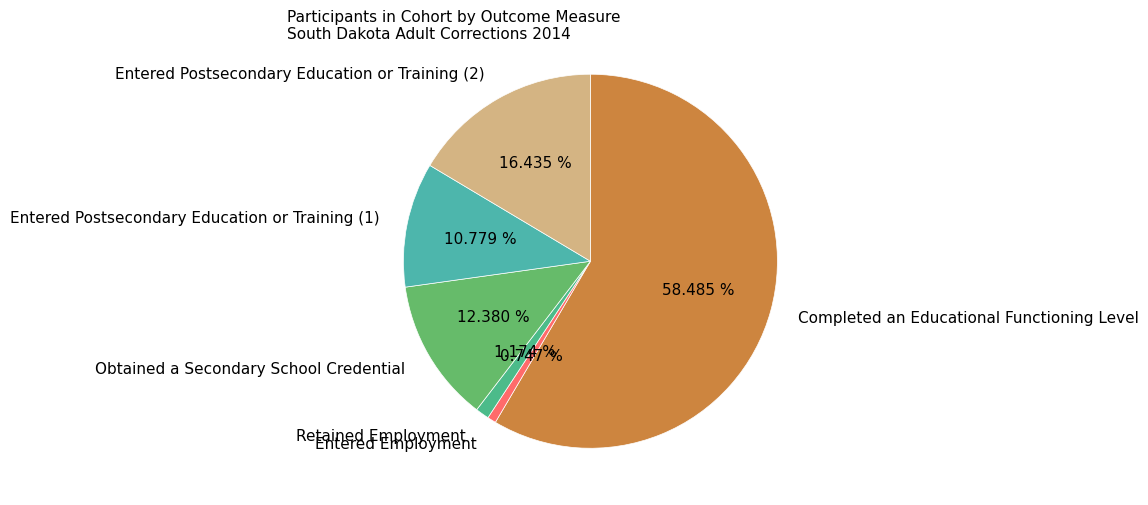

Which has a higher value, Entered Postsecondary Education or Training (2) or Completed an Educational Functioning Level?

Completed an Educational Functioning Level